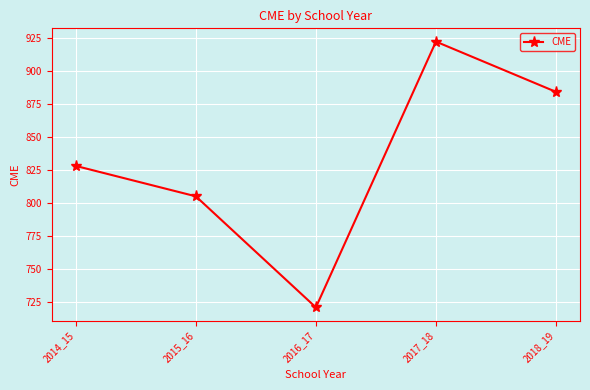

Is it true that the value at 2018_19 is 1171?

False